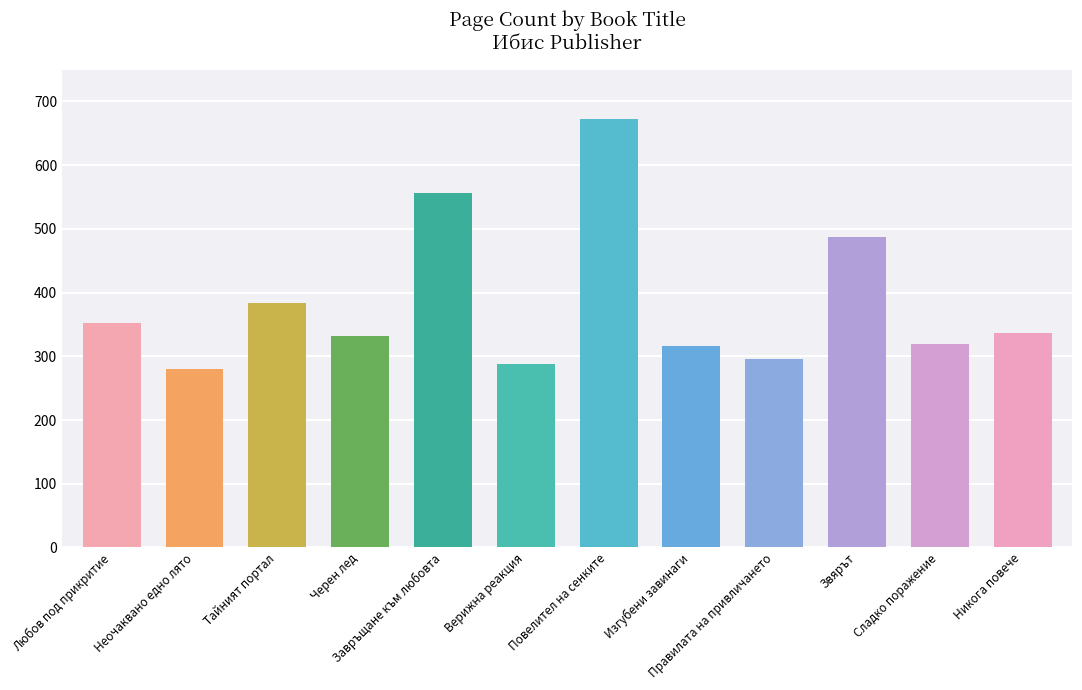

What is the minimum value shown in the chart?

280